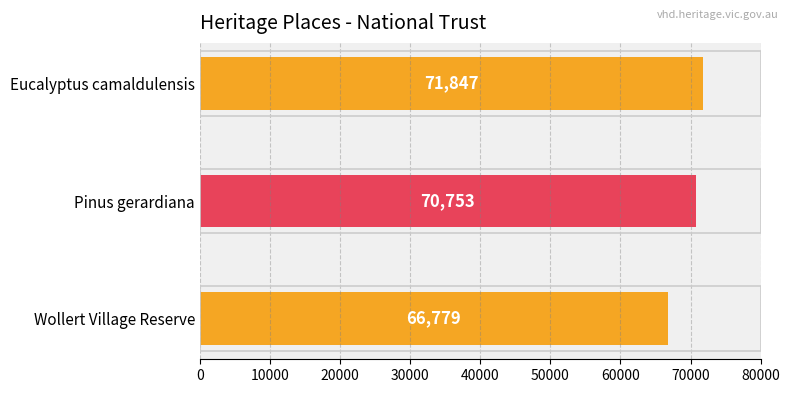

Reading bottom to top, extract all data points from this chart.

66779	70753	71847